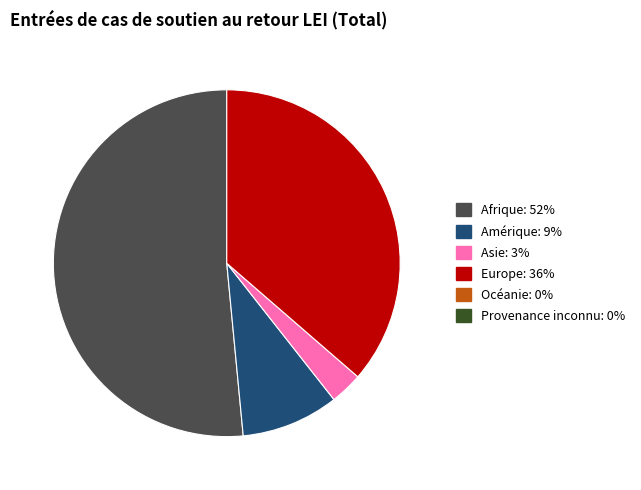

Does any single category account for the majority?

Yes